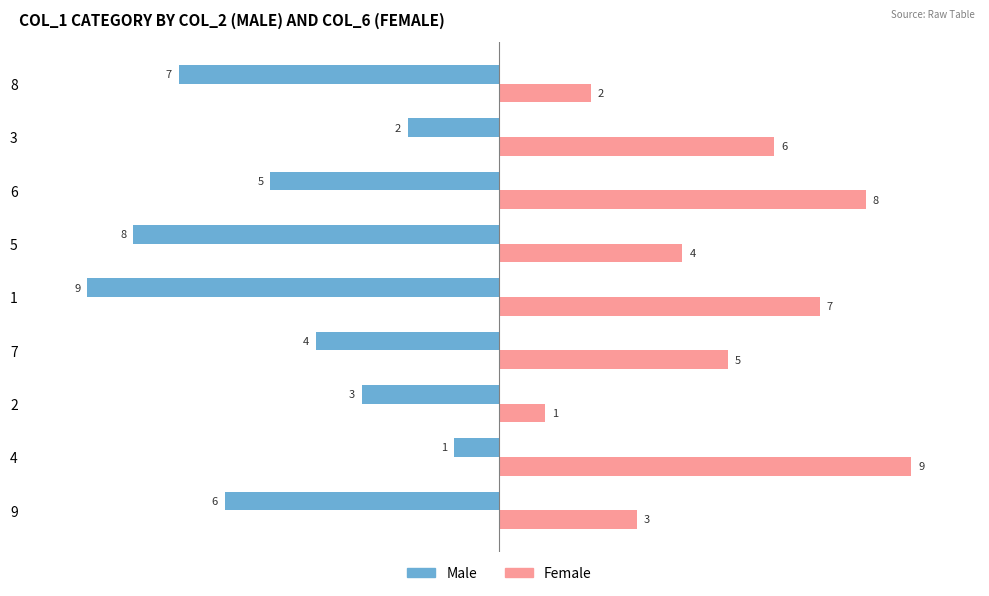

What is the difference between the highest and lowest values at 2?

4